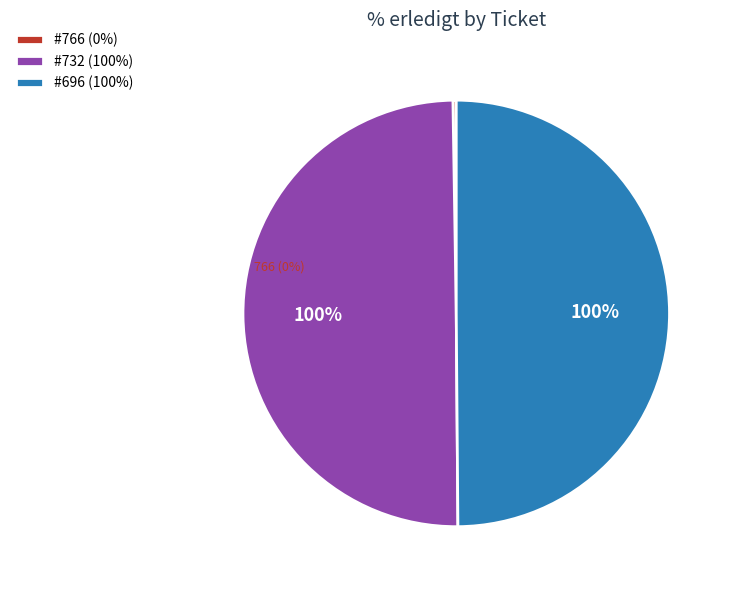

To the nearest percent, what portion does 696 represent?

50%